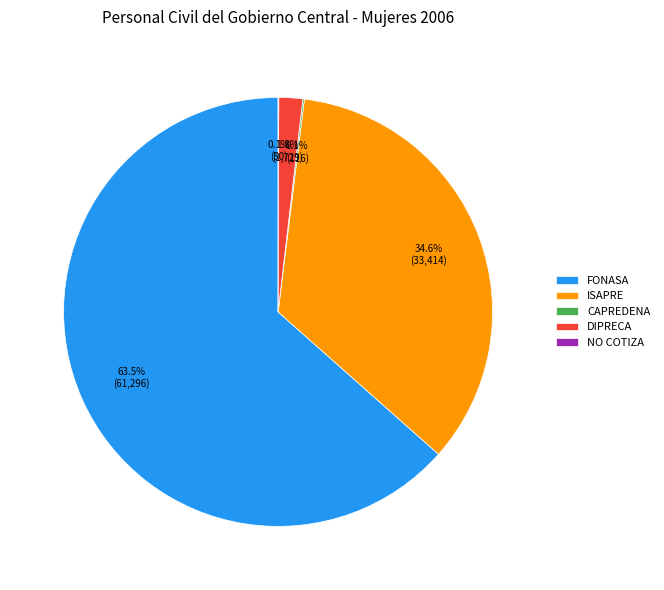

How much of the chart is everything except ISAPRE?

65.4%